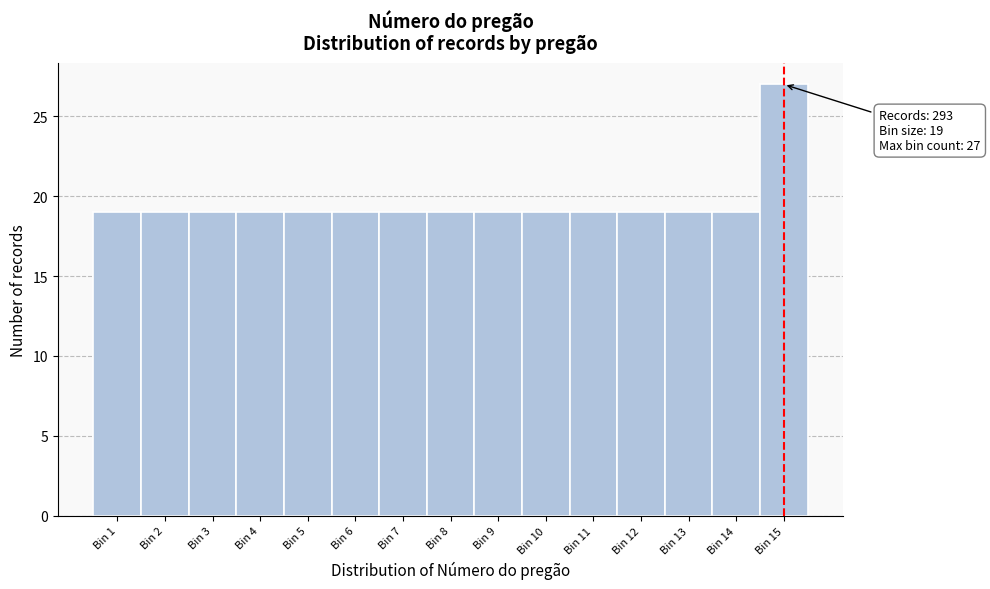

Reading left to right, list all the values displayed in this chart.

Bin 1=19	Bin 2=19	Bin 3=19	Bin 4=19	Bin 5=19	Bin 6=19	Bin 7=19	Bin 8=19	Bin 9=19	Bin 10=19	Bin 11=19	Bin 12=19	Bin 13=19	Bin 14=19	Bin 15=27